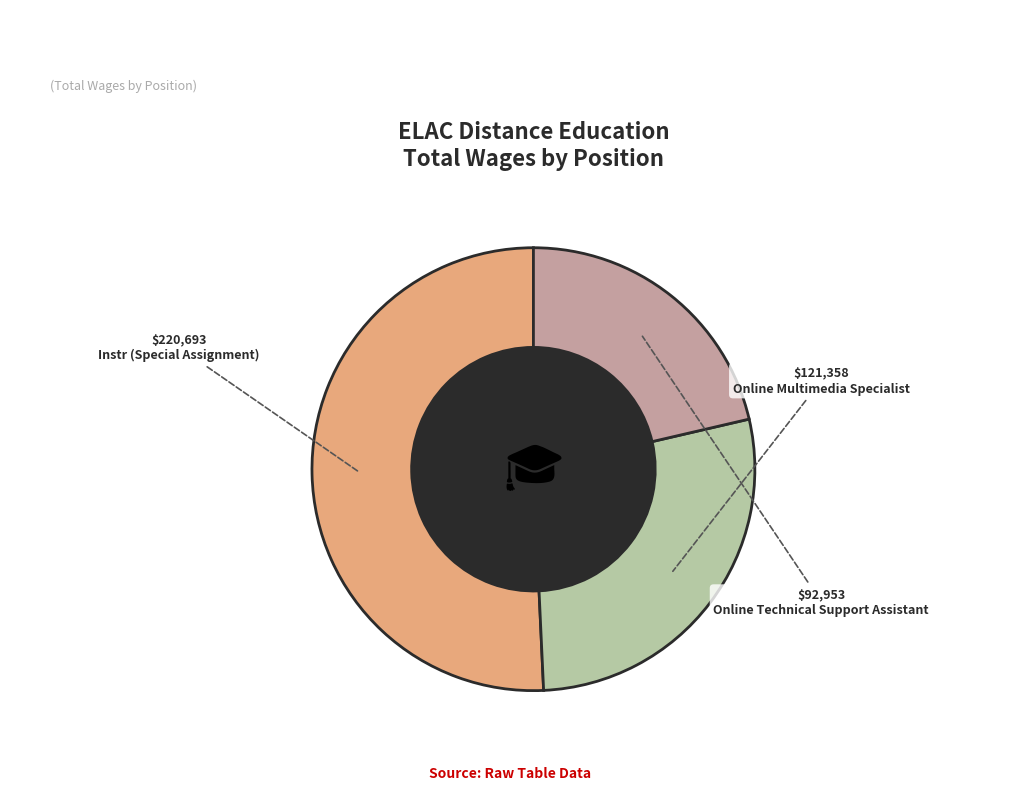

What is the ratio of the value at Online Multimedia Specialist to the value at Instr (Special Assignment)?

0.5